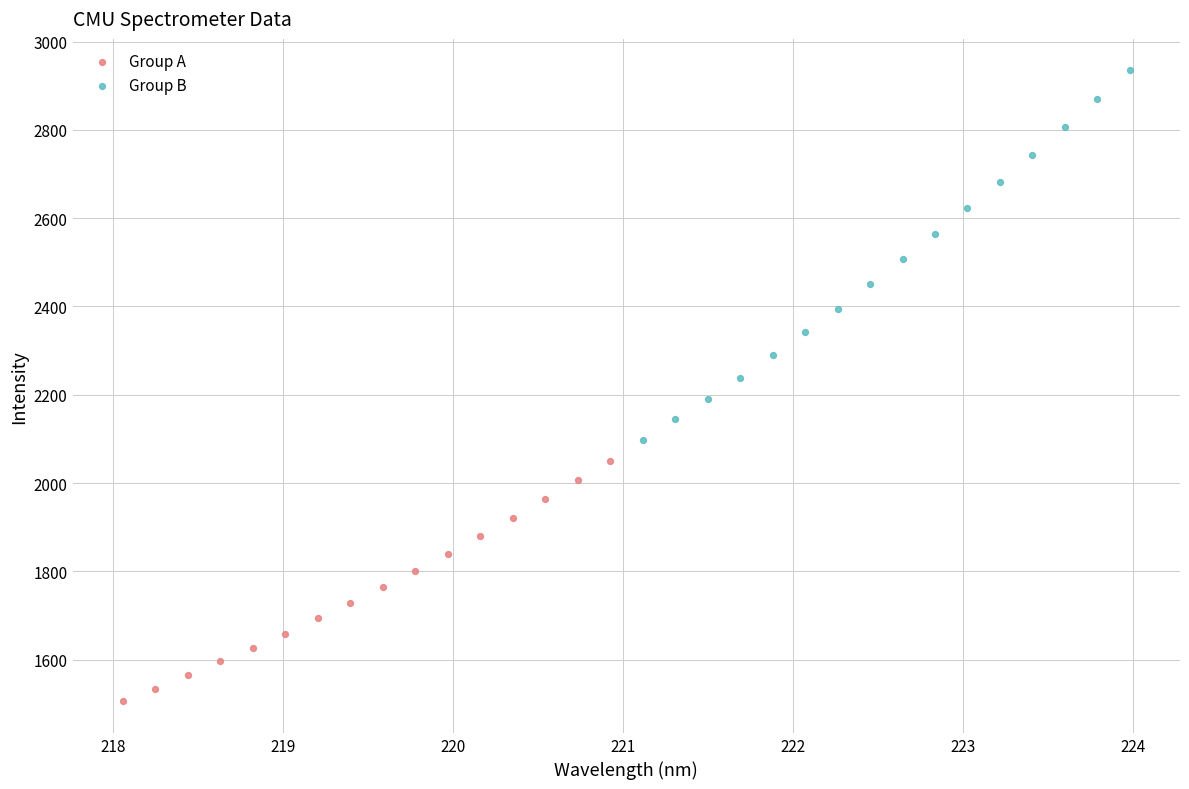

Which series reaches the maximum Y coordinate?

Group B